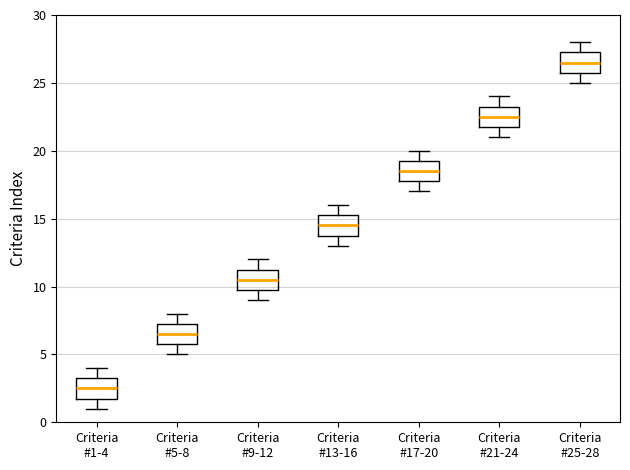

Where does the upper whisker of the box for Criteria #1-4 end on the y-axis? The values are not printed on the chart, so give them approximately, as read against the axis.

4.0